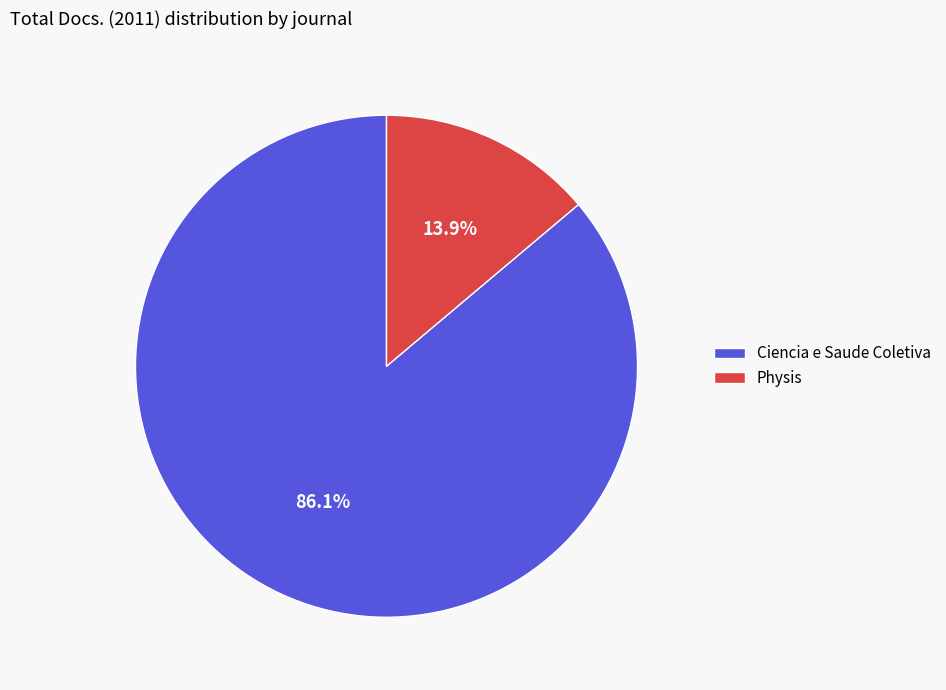

How many segments does this pie chart have?

2